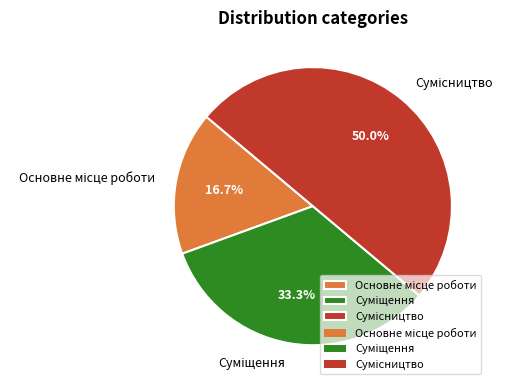

What is the change in value from Основне місце роботи to Сумісництво?

+2